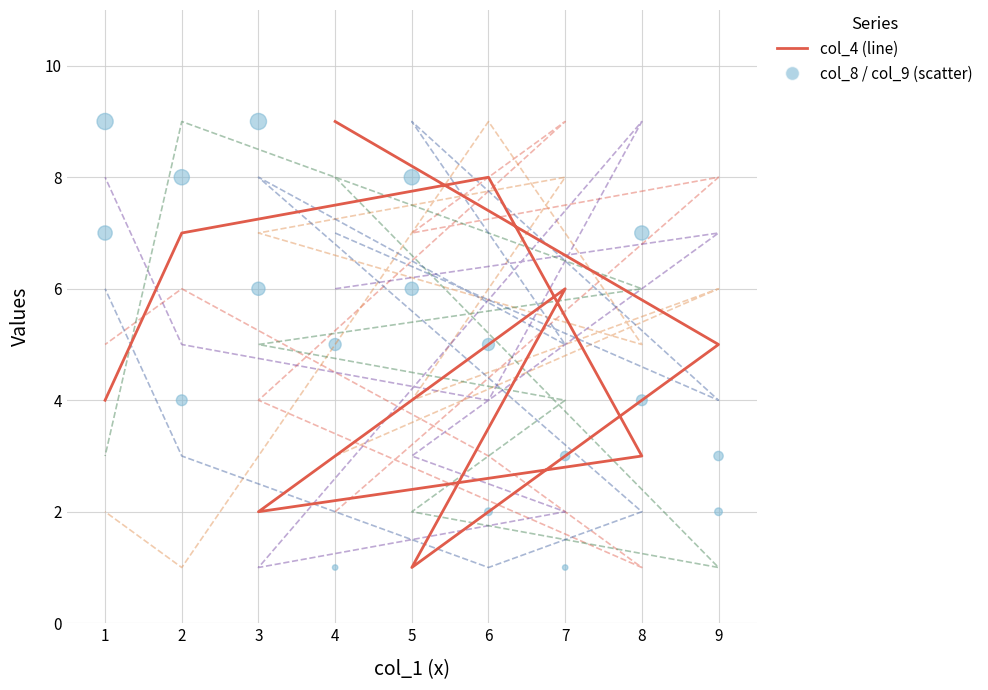

At how many categories does at least one series exceed 6?

9